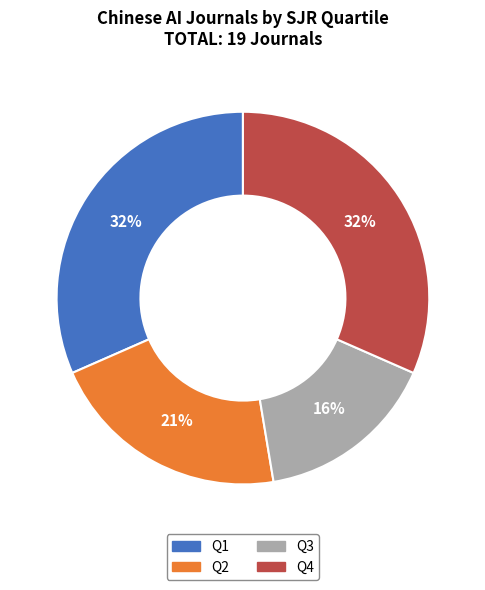

Combined, do Q2 and Q4 account for over 50%?

Yes